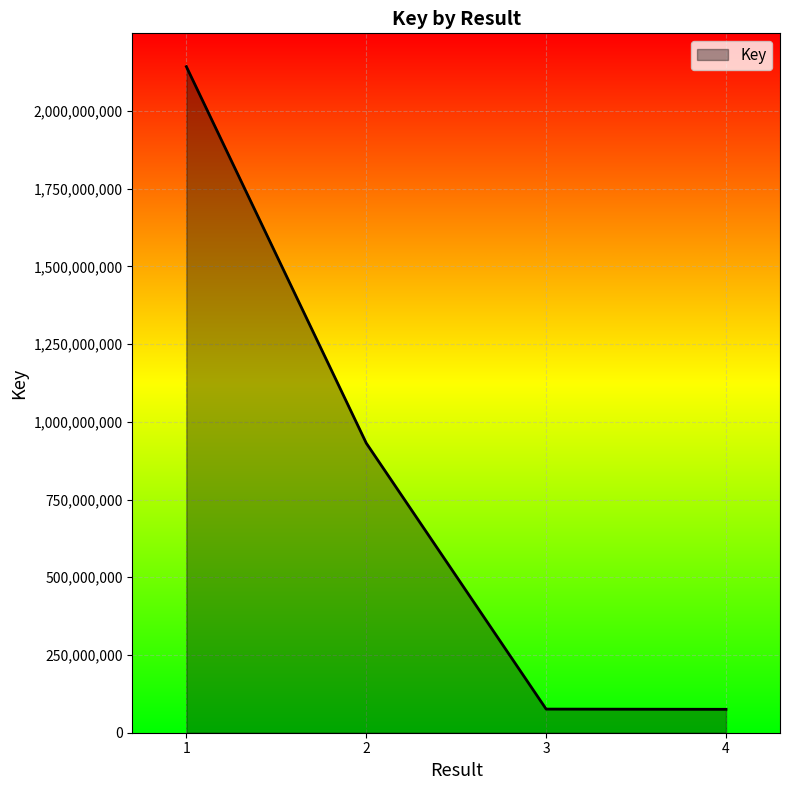

At which label is the value closest to 1108773634?

2